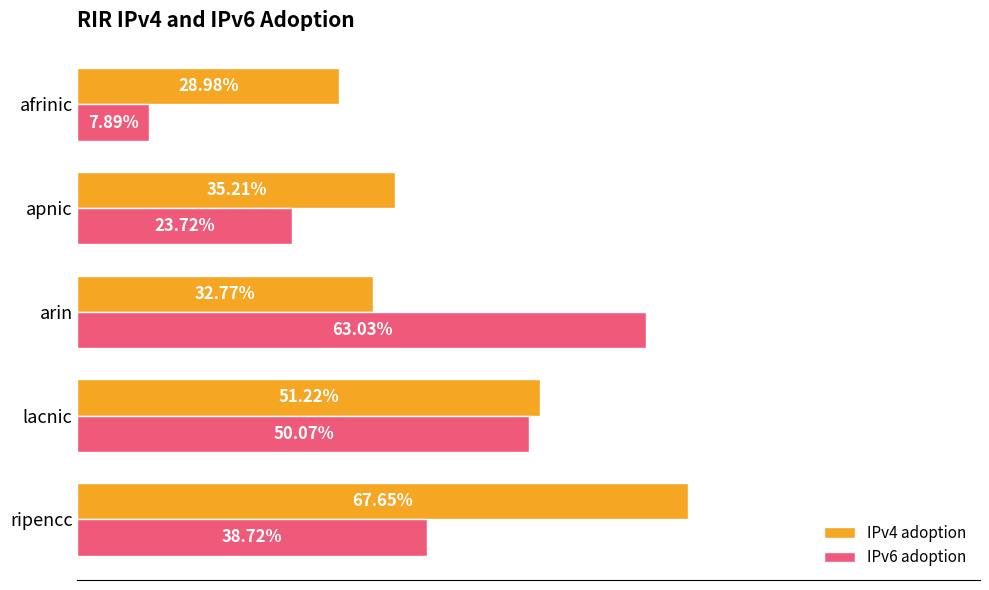

What are all the series names shown in the legend?

IPv4 adoption, IPv6 adoption